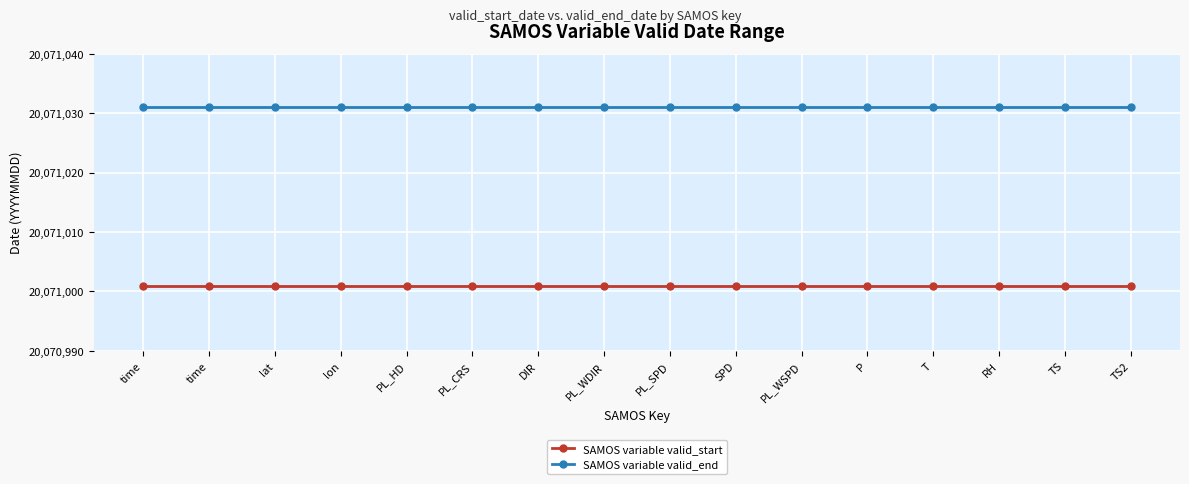

What is the label of the 6th point from the right?

PL_WSPD